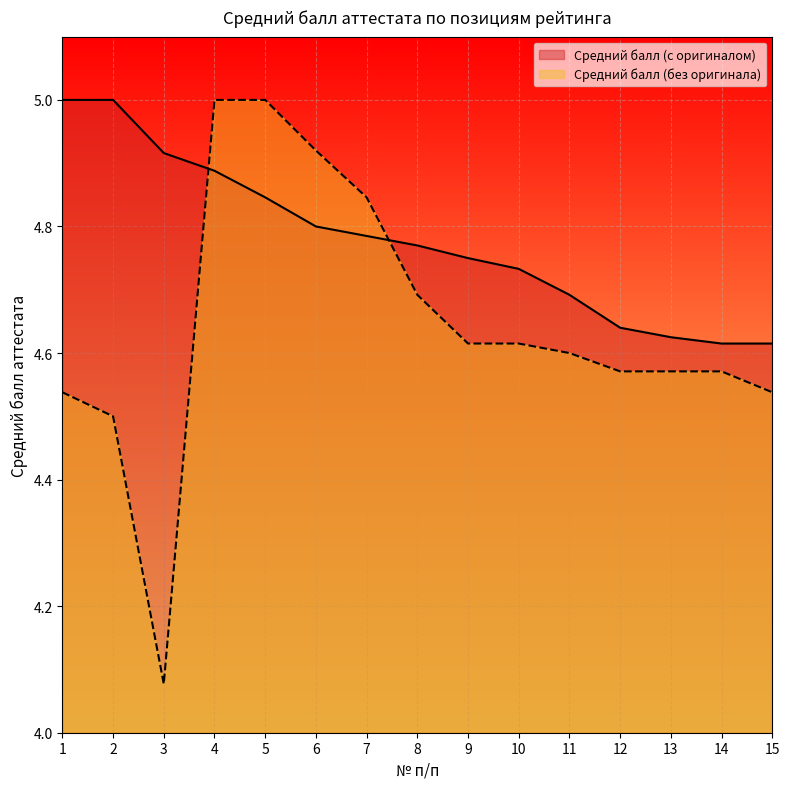

Which series has the largest total across all categories?

Средний балл (с оригиналом)